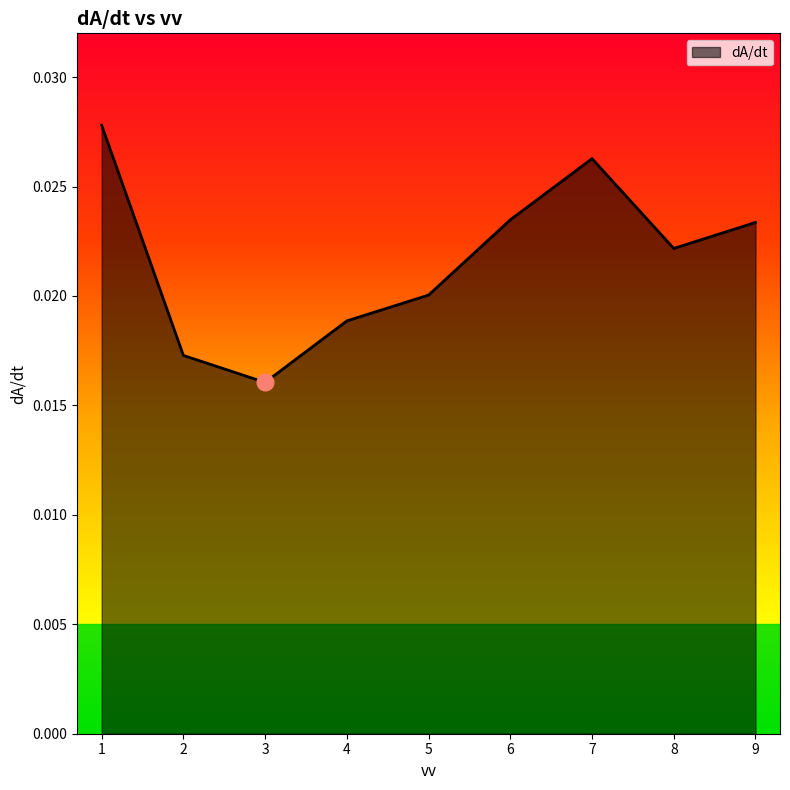

Where is the data nearest to the value 0?

3